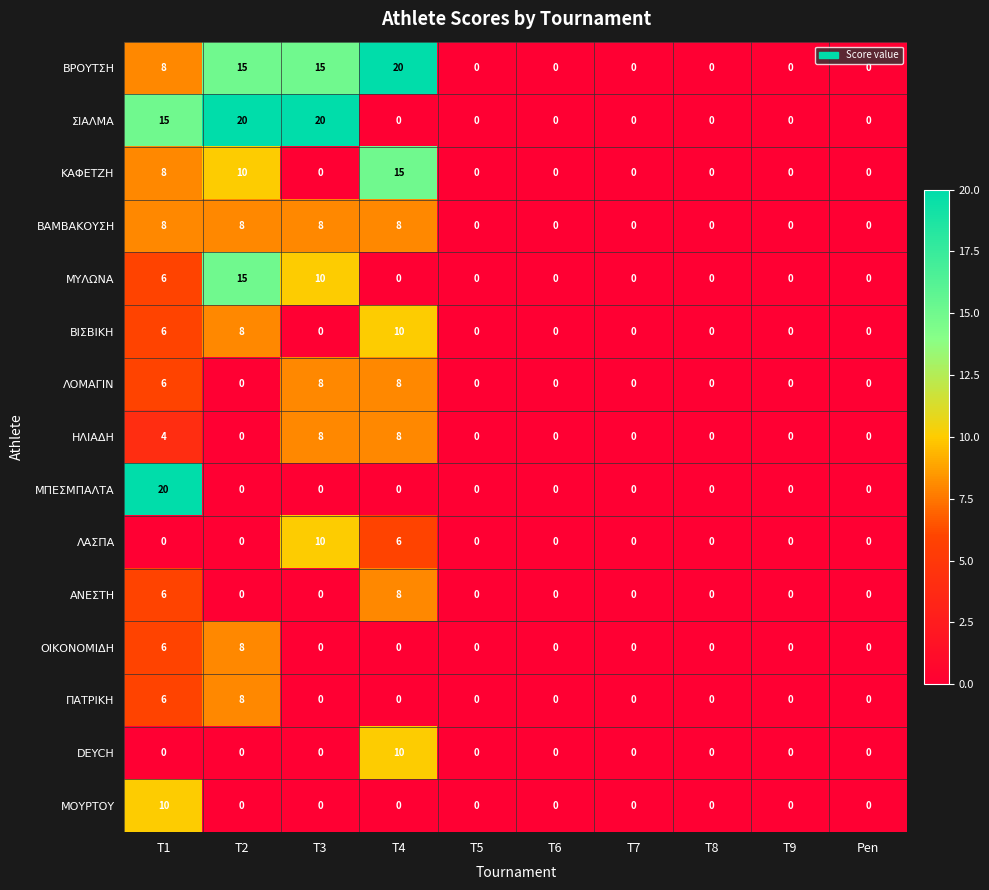

The value of ΠΑΤΡΙΚΗ at T5 is -3. True or false?

False